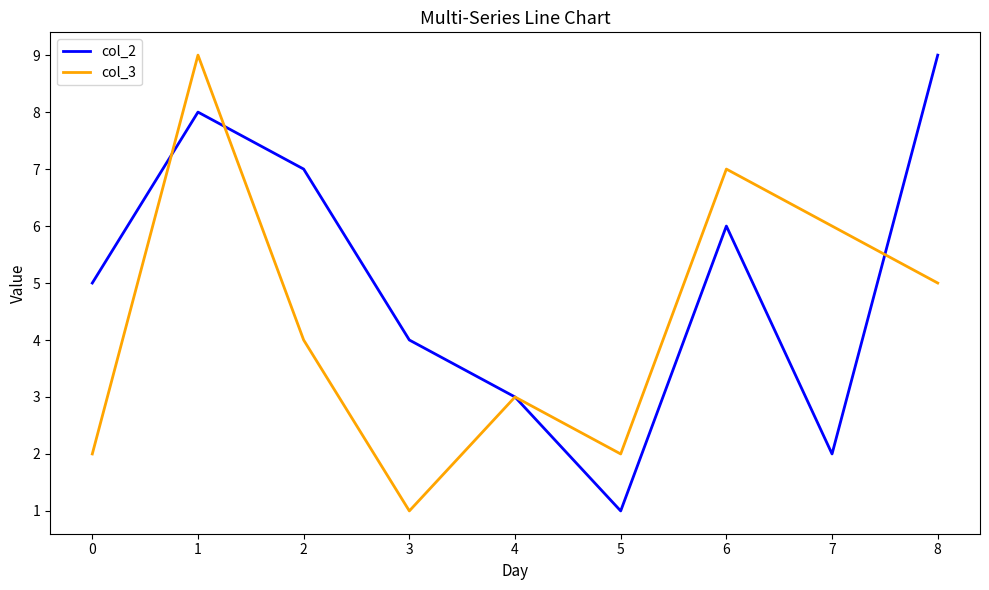

Rank the series by their average value, from lowest to highest.

col_3, col_2